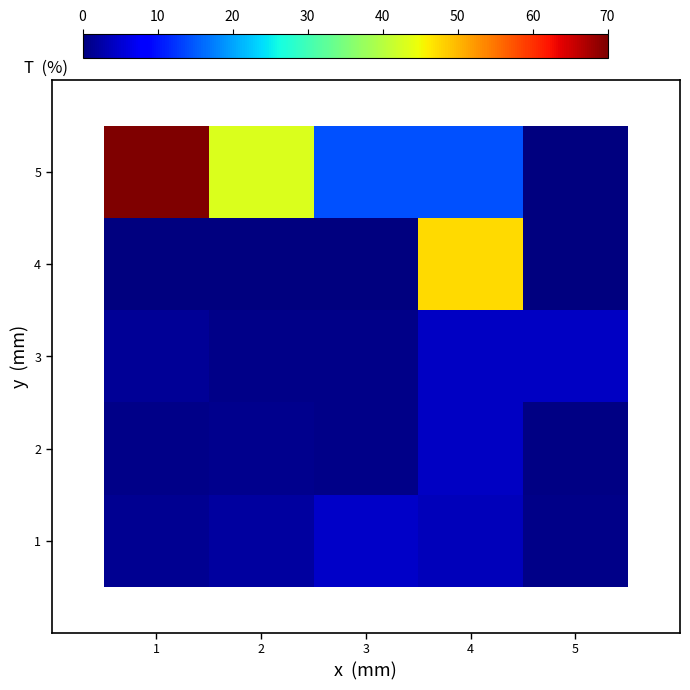

Rank the series by their maximum value, from highest to lowest.

5, 4, 1, 3, 2